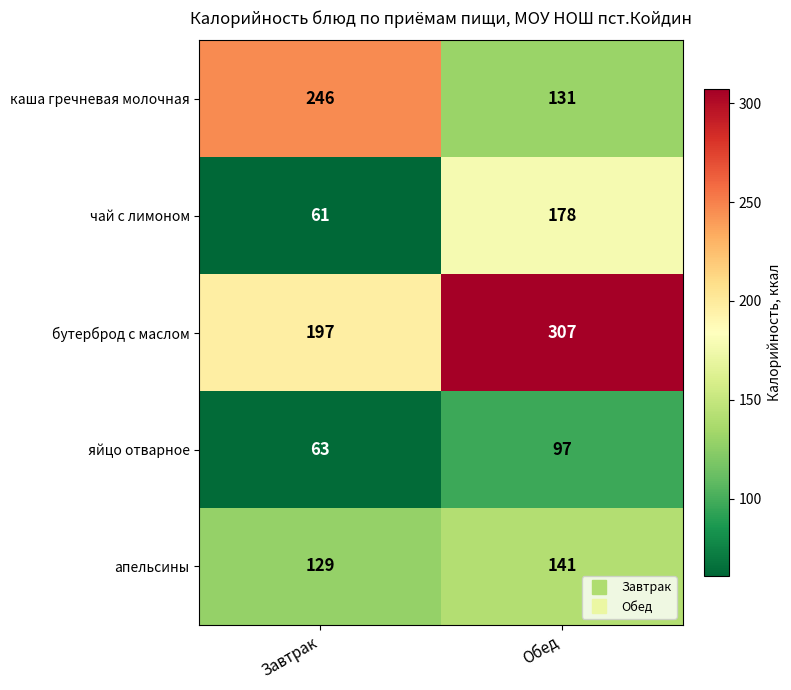

Reading left to right, what are all the values shown in this chart?

каша гречневая молочная: Завтрак=246	Обед=131
чай с лимоном: Завтрак=61	Обед=178
бутерброд с маслом: Завтрак=197	Обед=307
яйцо отварное: Завтрак=63	Обед=97
апельсины: Завтрак=129	Обед=141